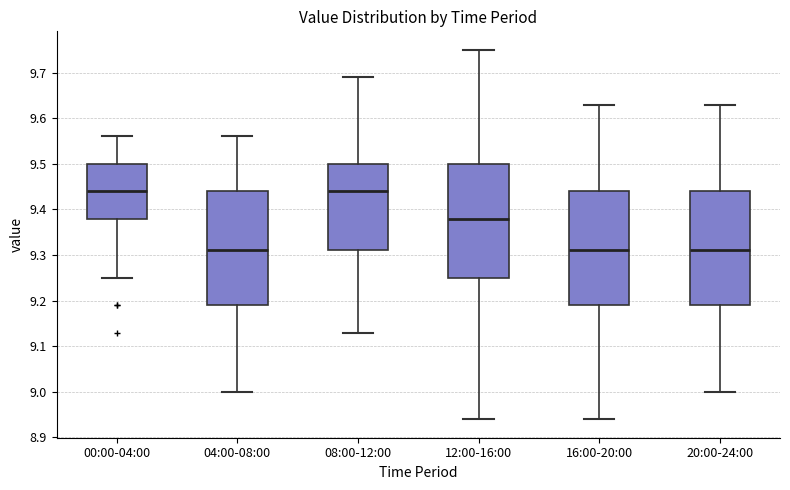

Where is the lower edge of the box for 08:00-12:00 on the y-axis? The values are not printed on the chart, so give them approximately, as read against the axis.

9.31